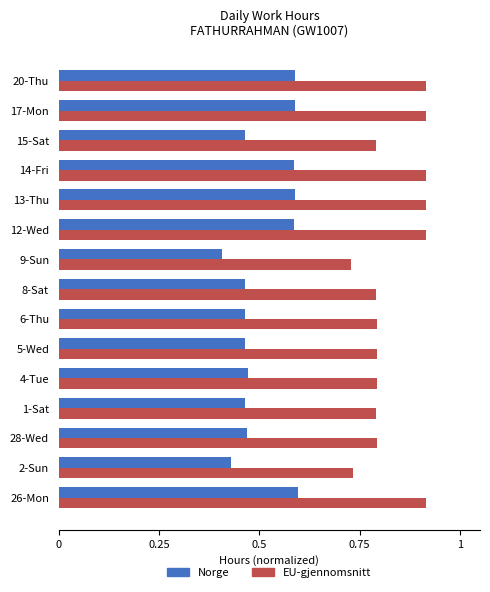

Rank the series by their average value, from lowest to highest.

Norge, EU-gjennomsnitt